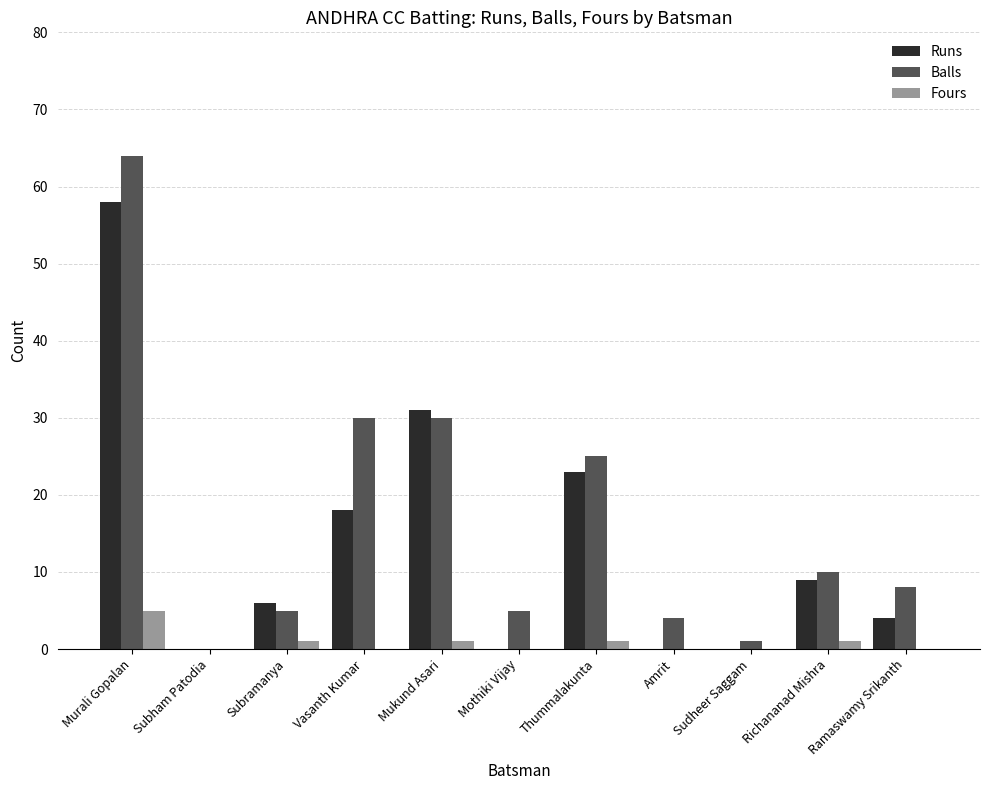

How many groups of bars are there?

11